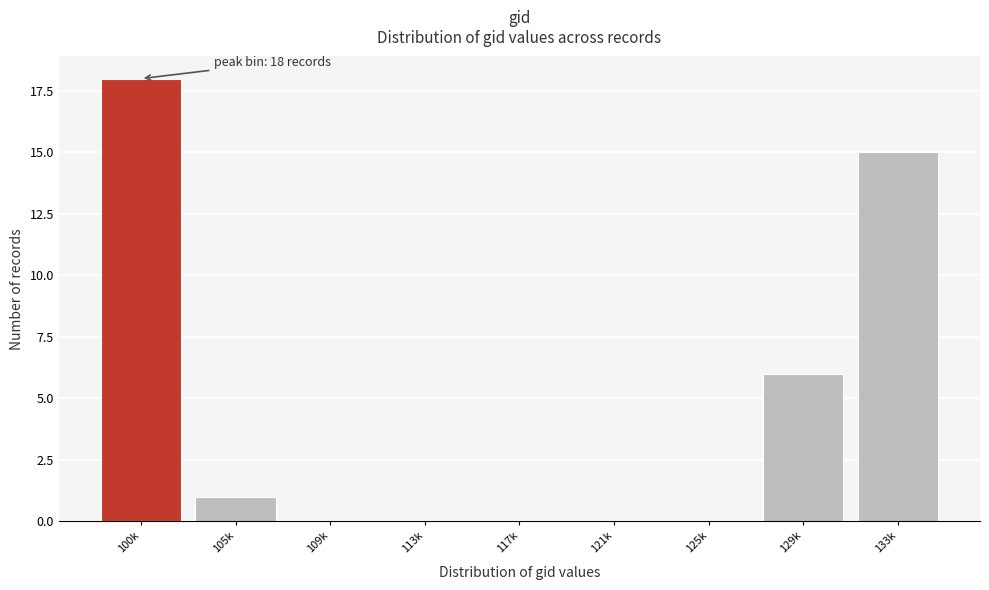

What is the sum of all values?

40